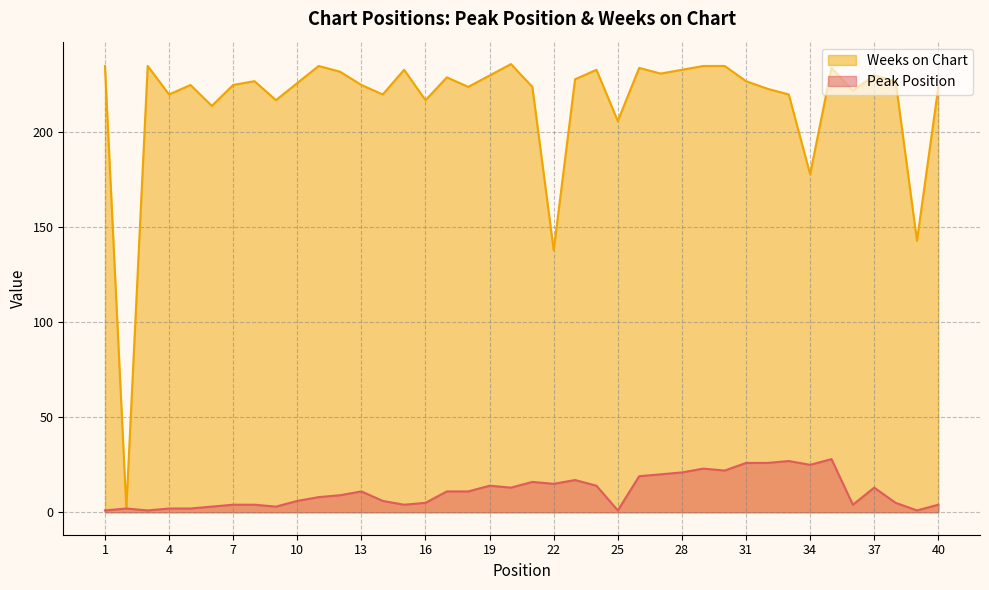

Where does the Weeks on Chart series first go above 227?

1